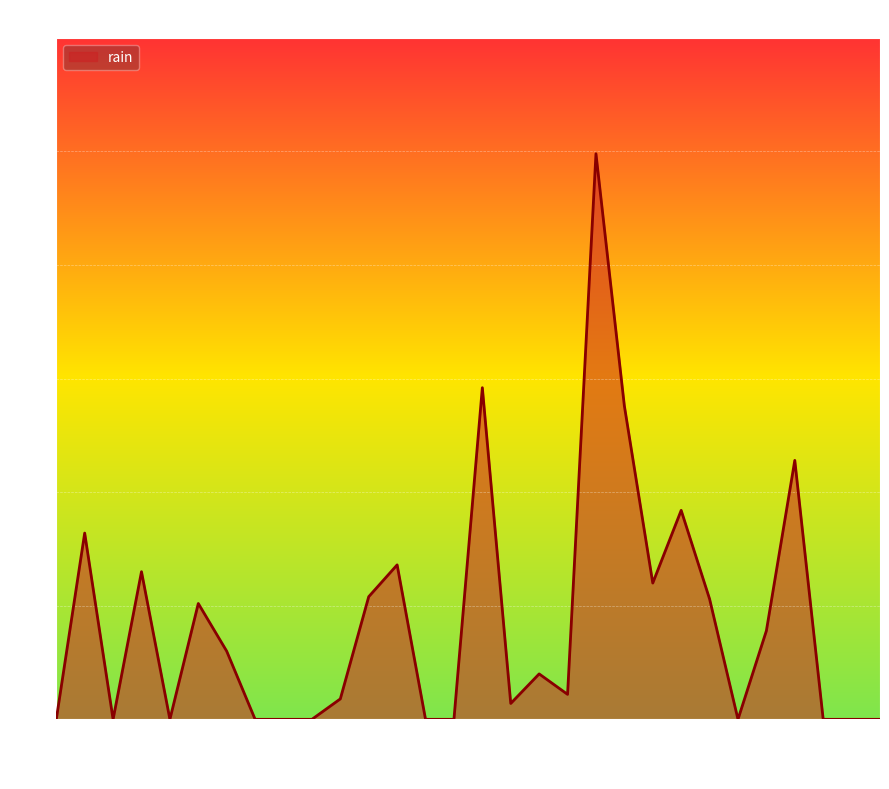

What is the greatest value displayed?

49.8